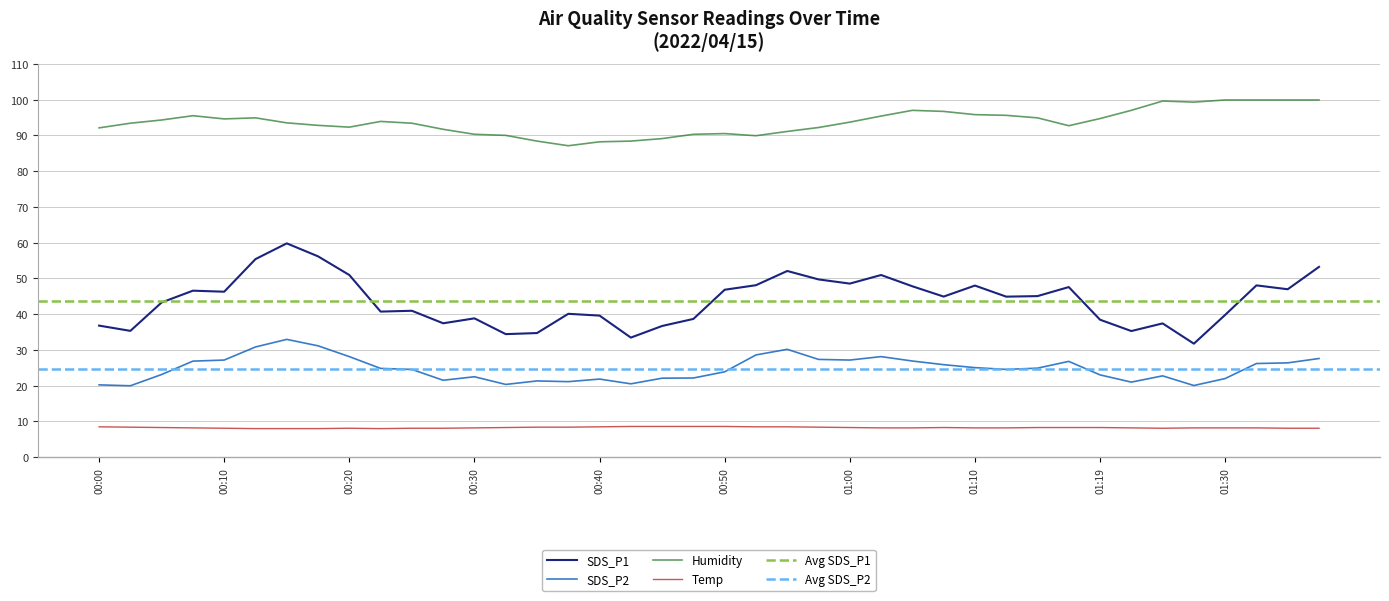

Is it true that SDS_P1 equals 51.0 at 00:20?

True